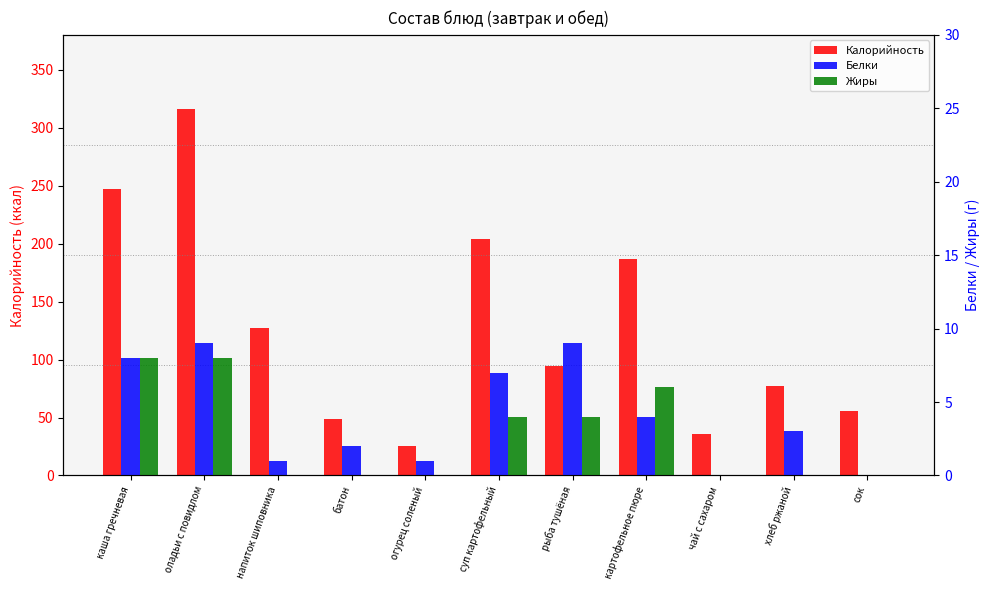

Which category has the highest value in the Калорийность series?

оладьи с повидлом